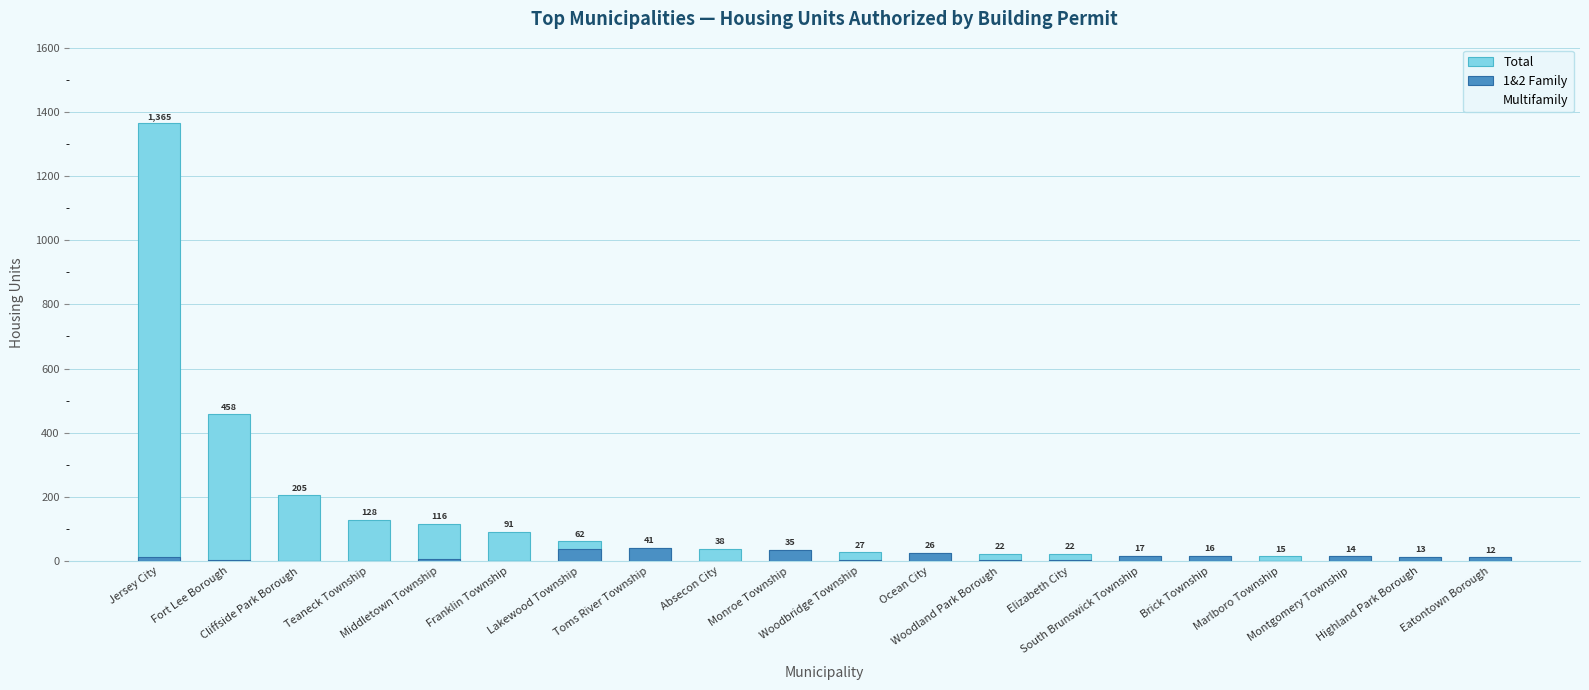

Count the number of data series in this chart.

3